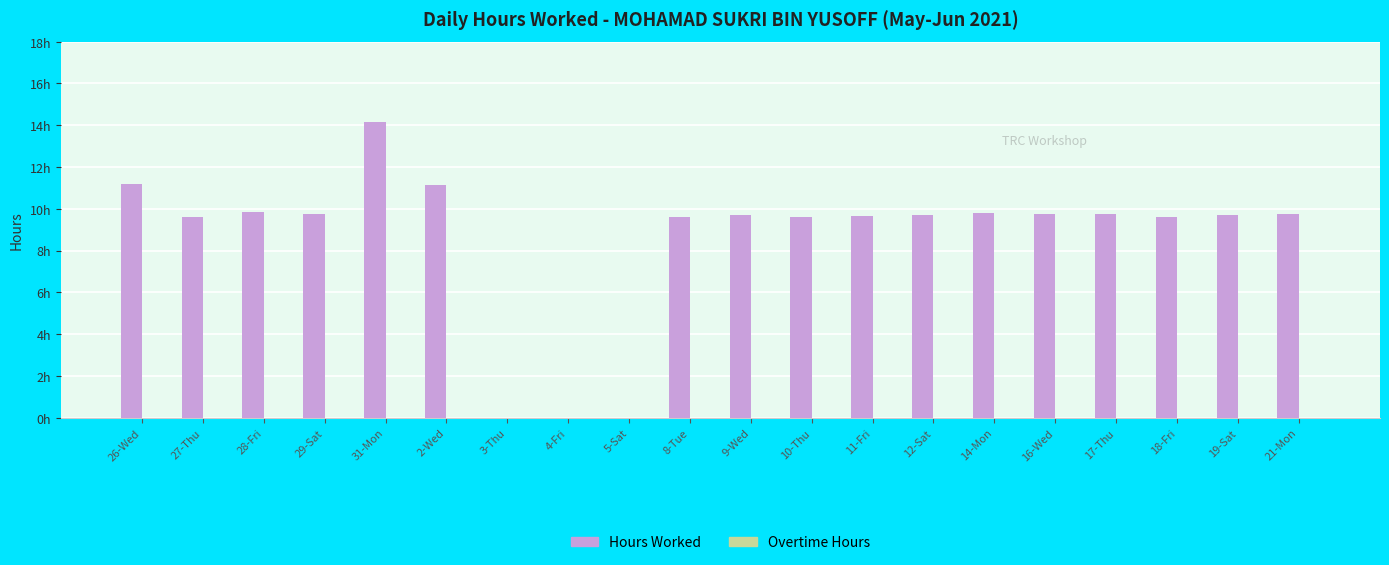

Are the bars grouped side by side (vs. stacked)?

No